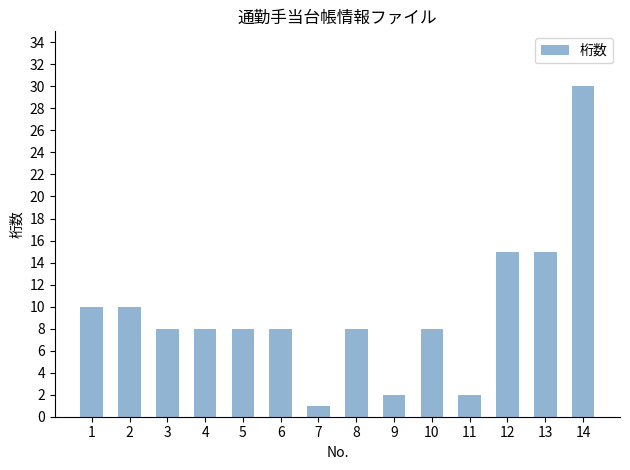

True or false: the data shows 13 at 4.

False